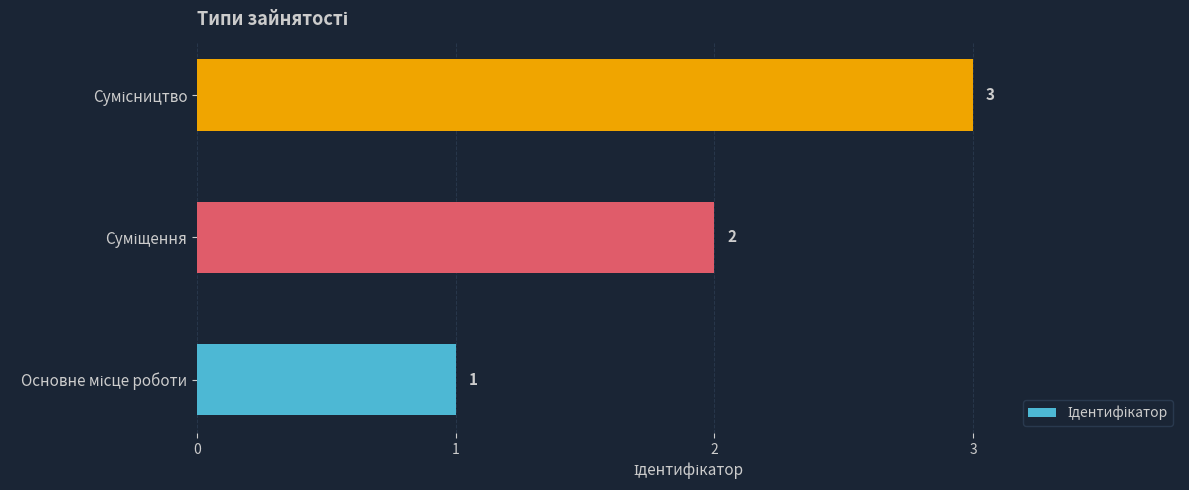

What is the sum of all values?

6